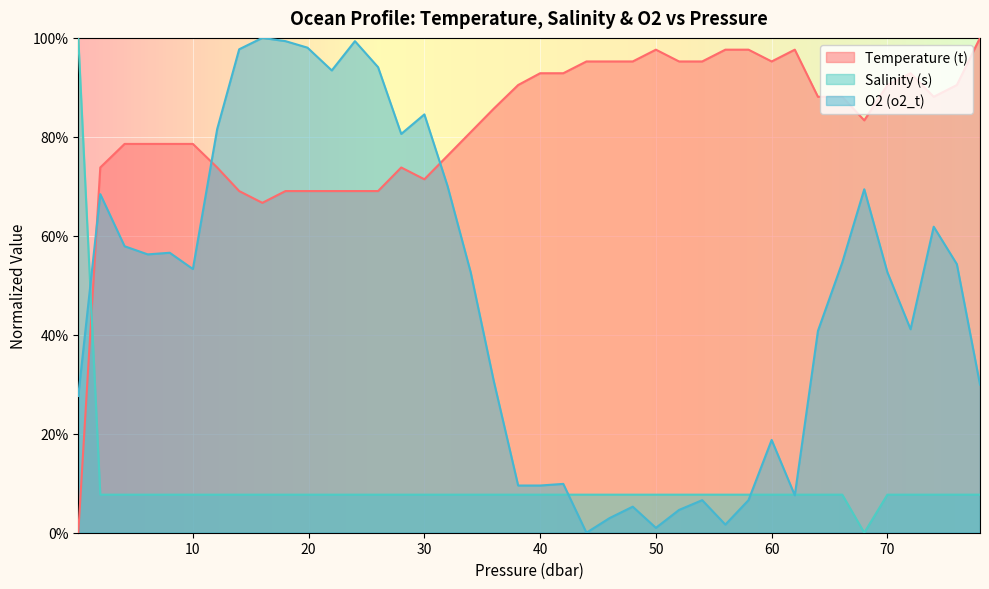

True or false: s has a value of 0.1 at 30.0.

False